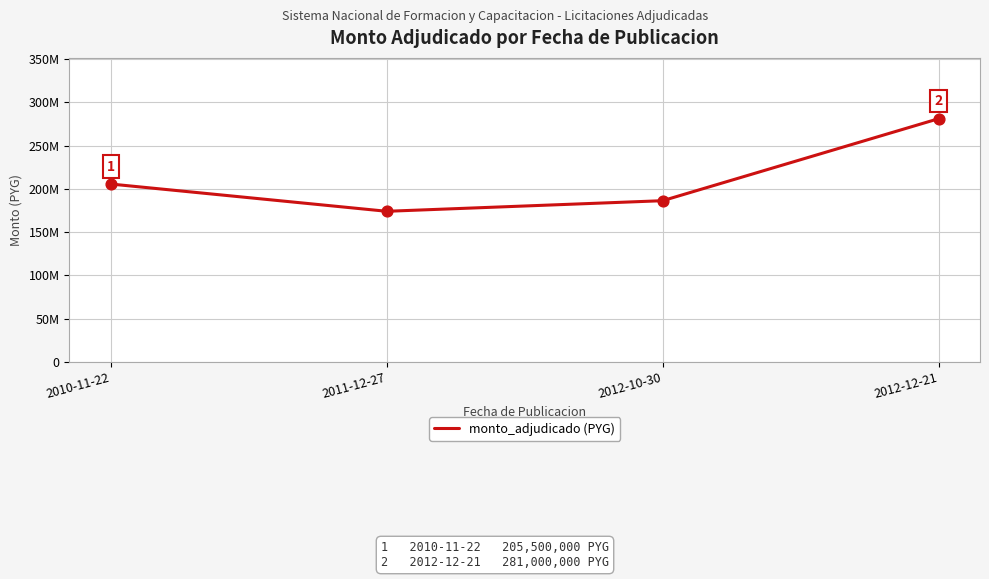

Between 2011-12-27 and 2012-12-21, which is larger?

2012-12-21